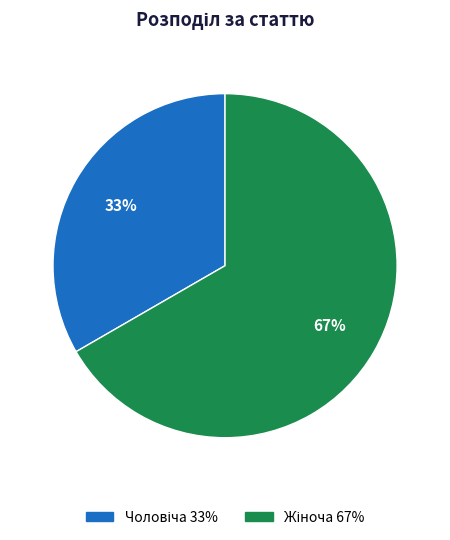

Is there any slice that represents more than half of the pie?

Yes